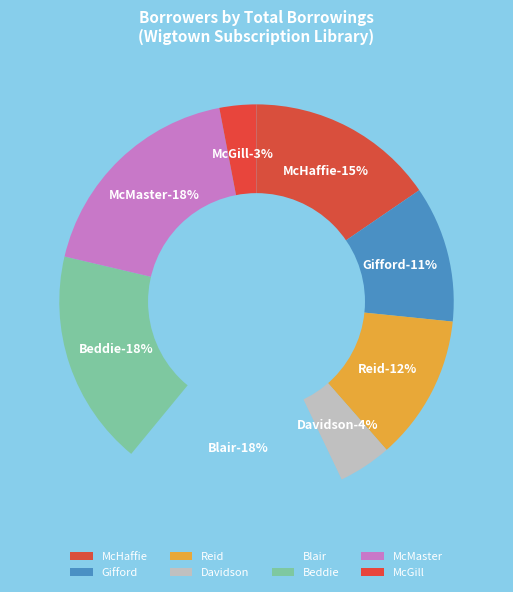

Does Gifford (rid=142) represent more than half of the total?

No